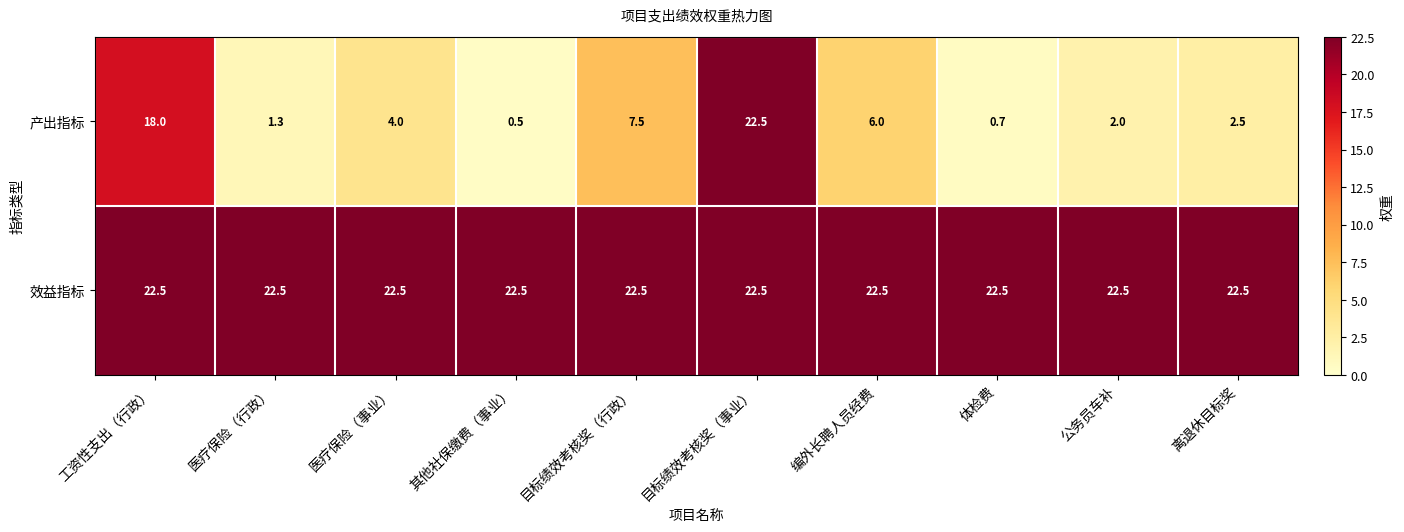

Is it true that 产出指标 equals 2.5 at 离退休目标奖?

True